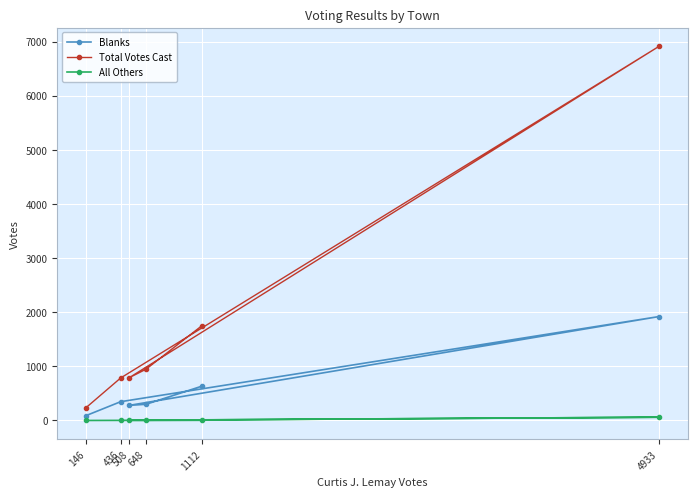

List the series in order of their peak value, highest first.

Total Votes Cast, Blanks, All Others